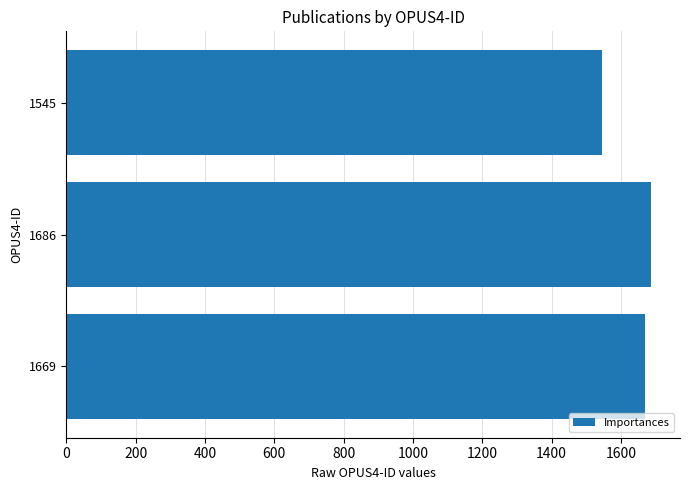

At which label is the value closest to 1615?

1669